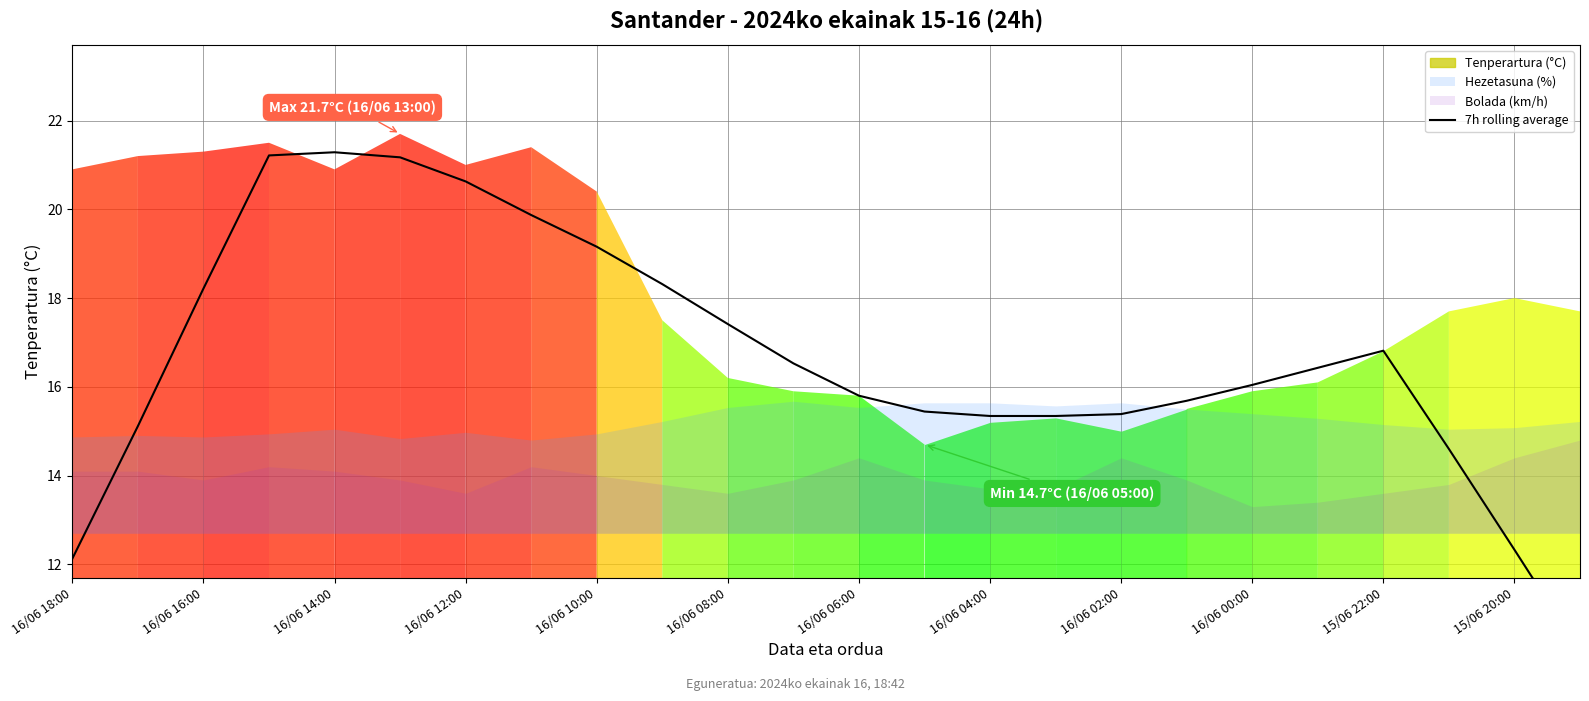

Does the chart have visible grid lines?

Yes